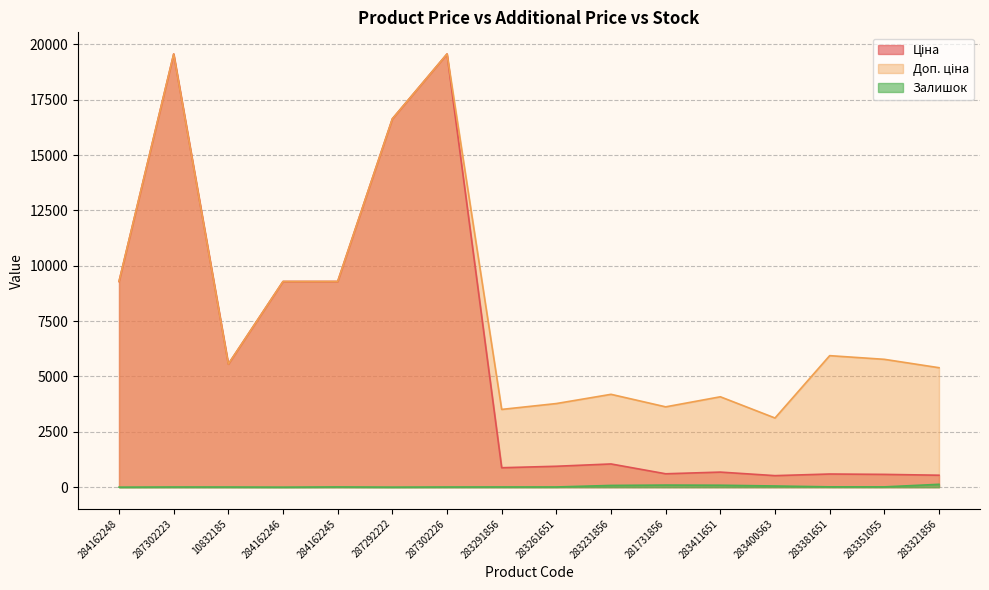

How many data points in Ціна are less than 1048?

8